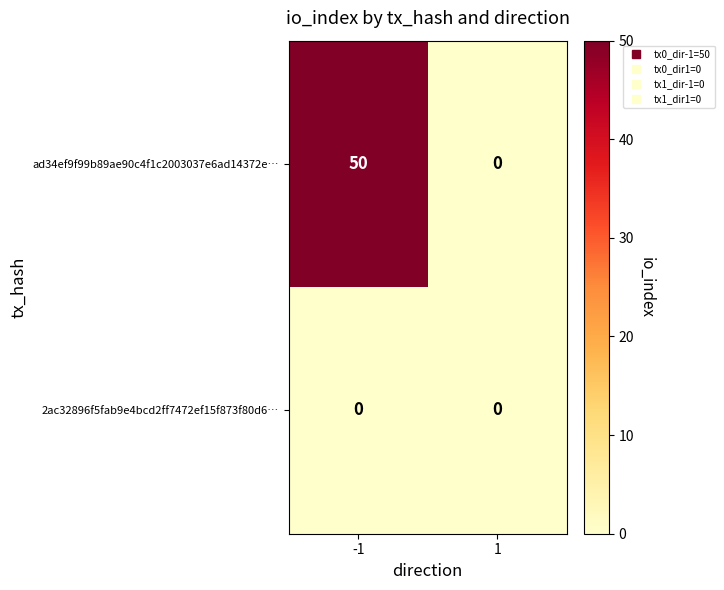

Which series changed the most between -1 and 1?

ad34ef9f99b89ae90c4f1c2003037e6ad14372e…